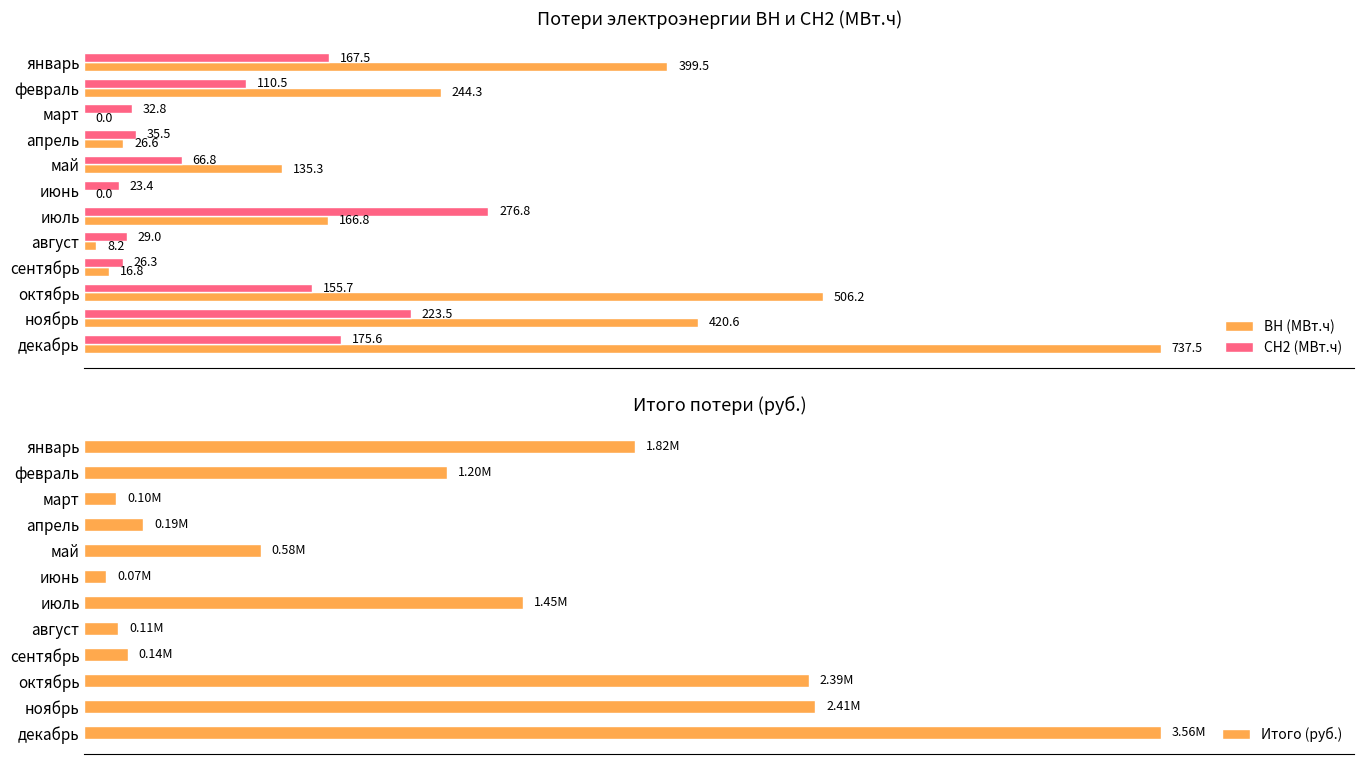

Is the value of ВН (МВт.ч) at ноябрь greater than the value of СН2 (МВт.ч) at август?

Yes